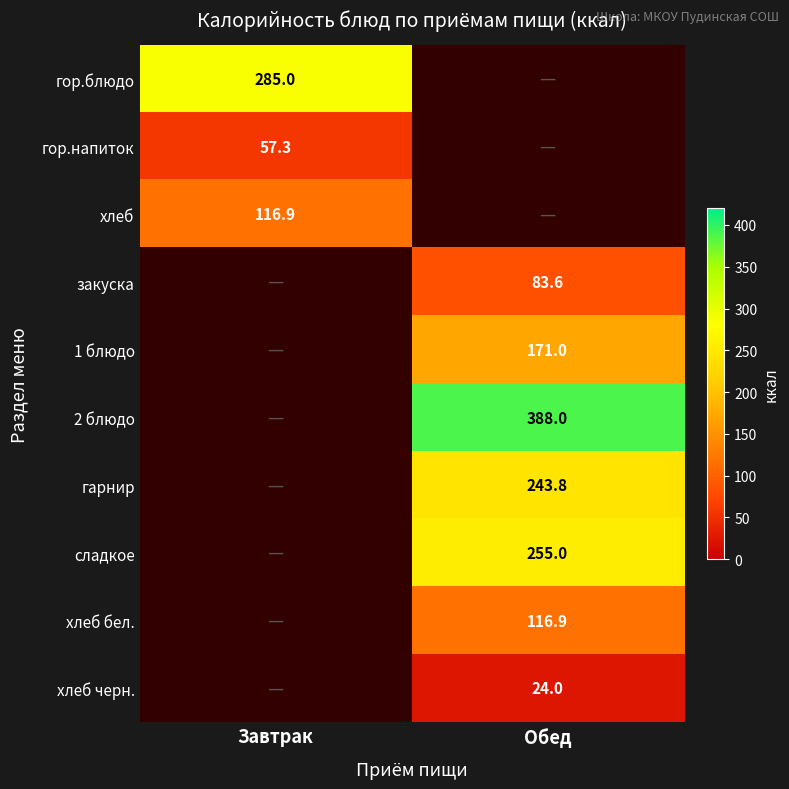

Is it true that сладкое equals 255.0 at Обед?

True